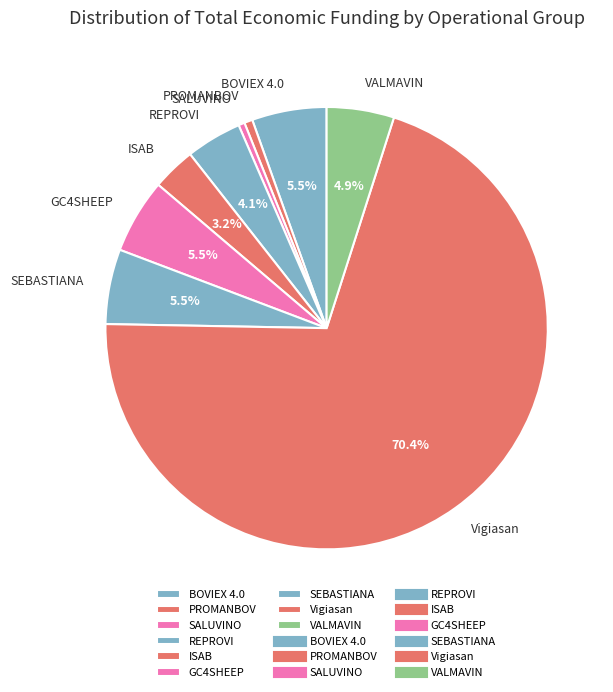

To the nearest percent, what is the difference between the GC4SHEEP and PROMANBOV slice percentages?

5%